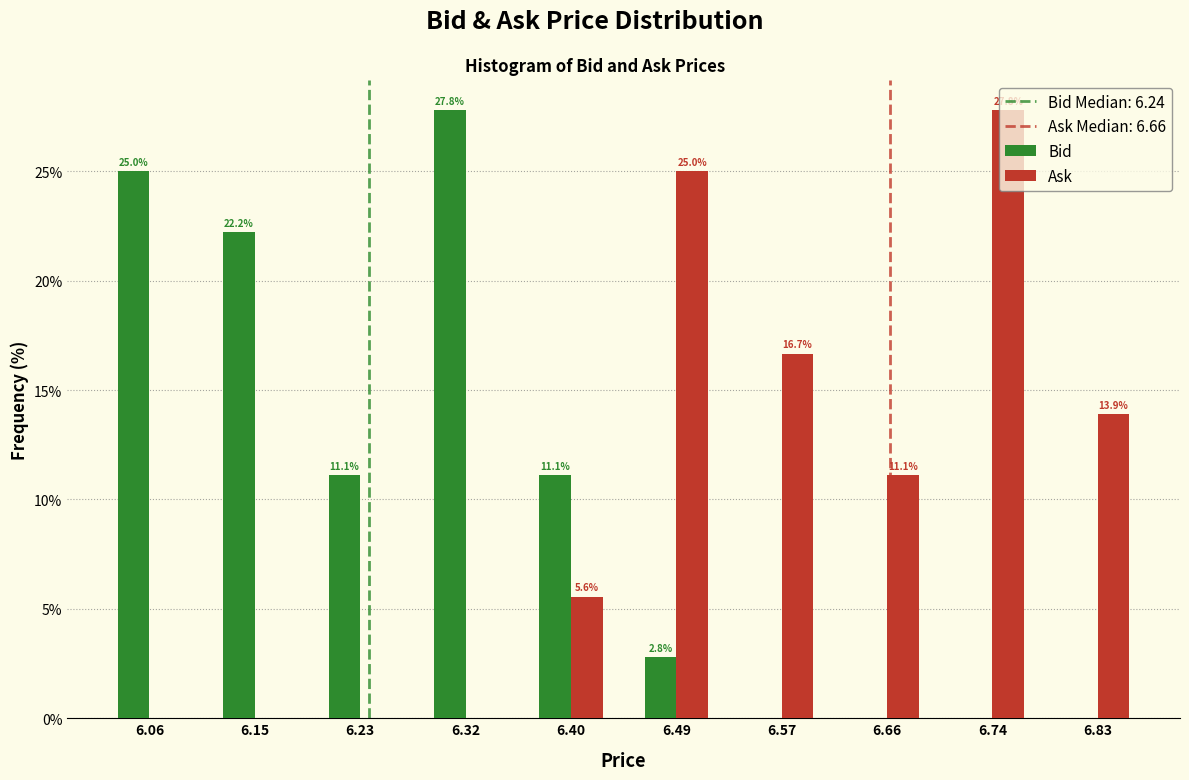

In the Ask series, which range on the x-axis has the tallest bar?

6.700 to 6.785